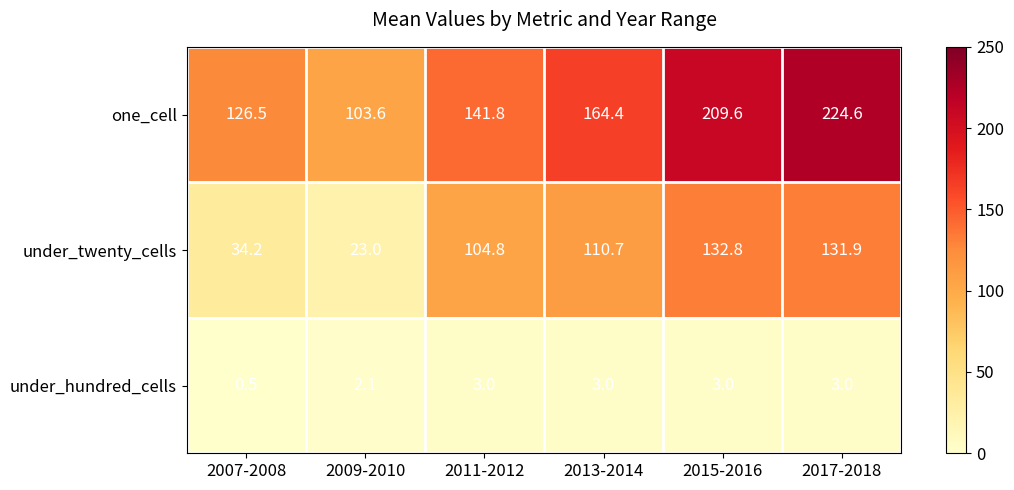

What is the average value of the one_cell series?

161.8